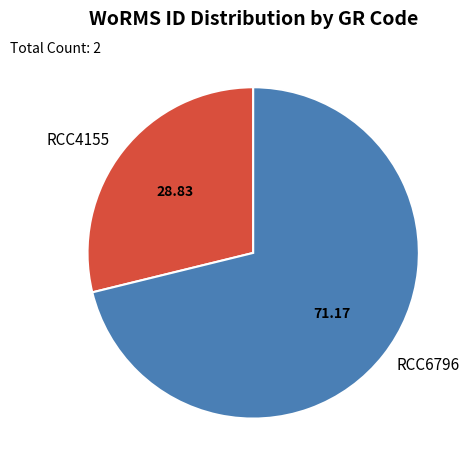

Combined, do RCC6796 and RCC4155 account for over 50%?

Yes